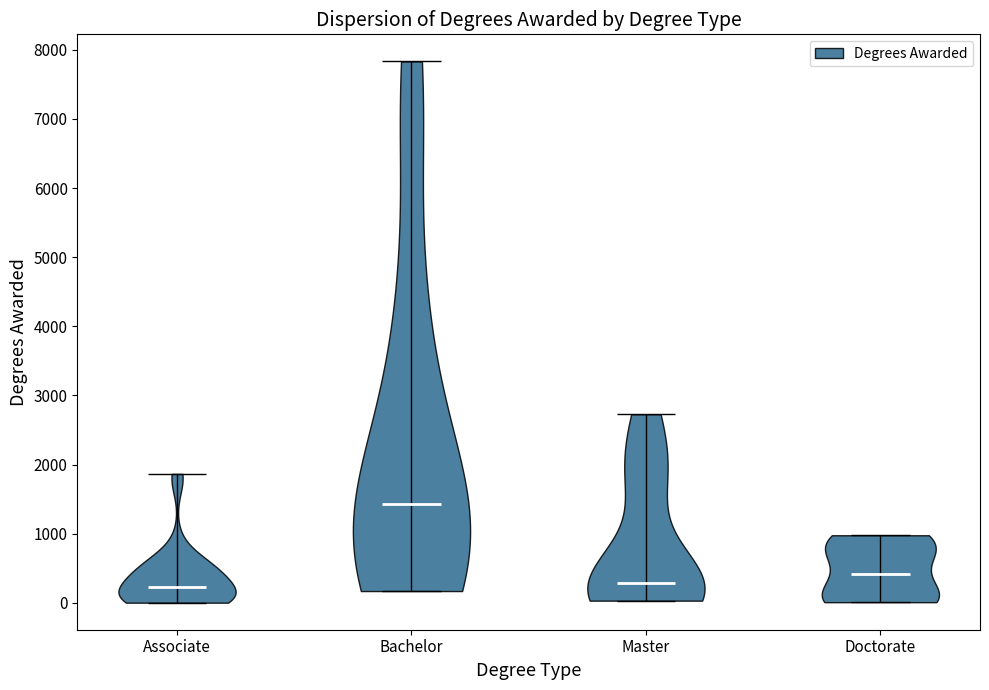

Reading left to right, read every violin against the y-axis: where its median line is, and the lowest and highest points it reaches. The values are not printed on the chart, so give them approximately, as read against the axis.

Associate: median line 200, lowest point 0, highest point 1900
Bachelor: median line 1400, lowest point 200, highest point 7800
Master: median line 300, lowest point 0, highest point 2700
Doctorate: median line 400, lowest point 0, highest point 1000